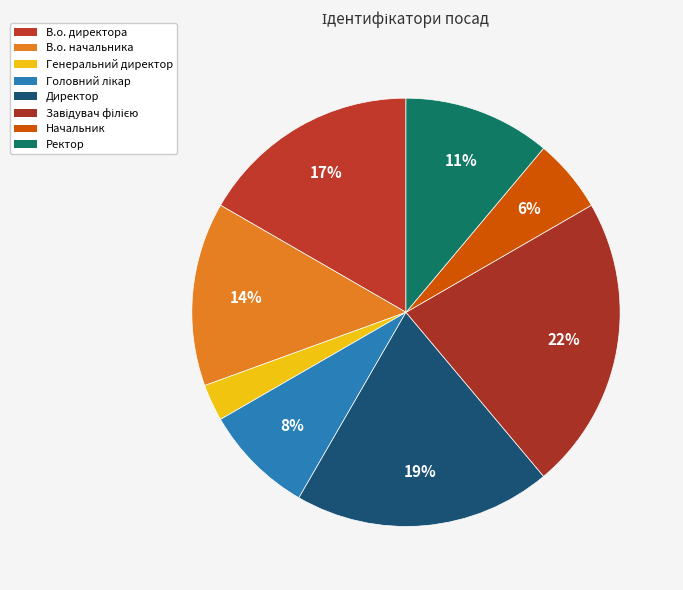

Does any single category account for the majority?

No